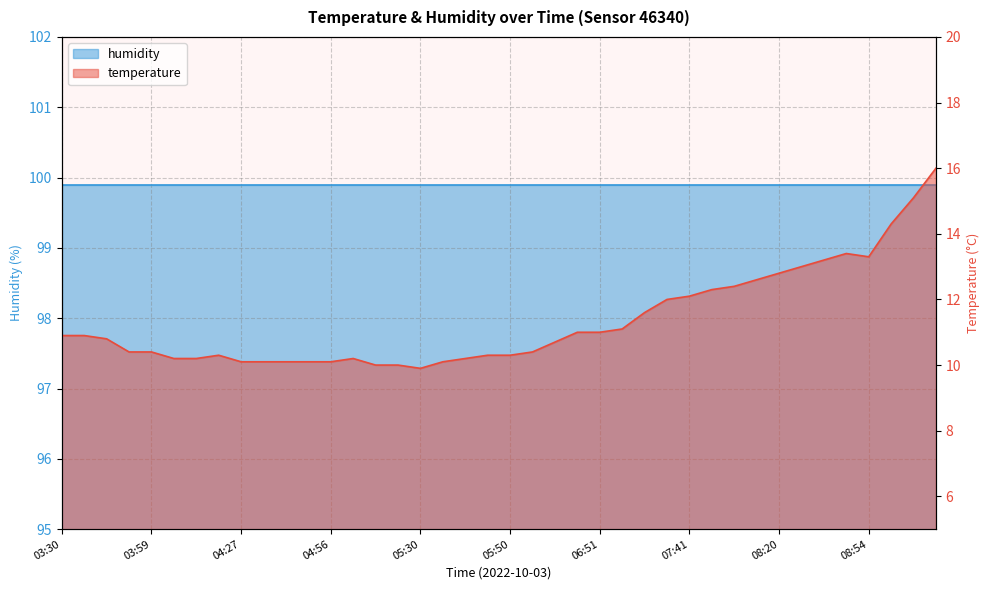

At which label is the value closest to 12?

07:39